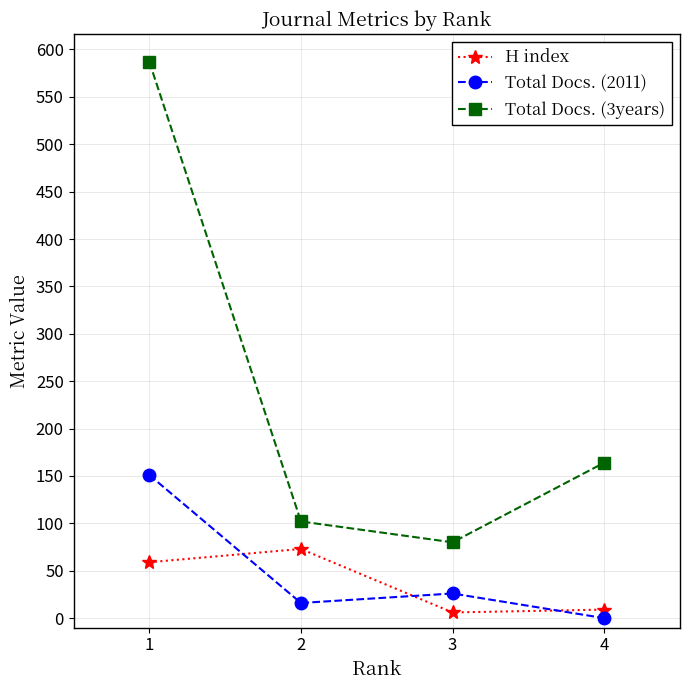

What is the difference between the highest and lowest values at 2?

86